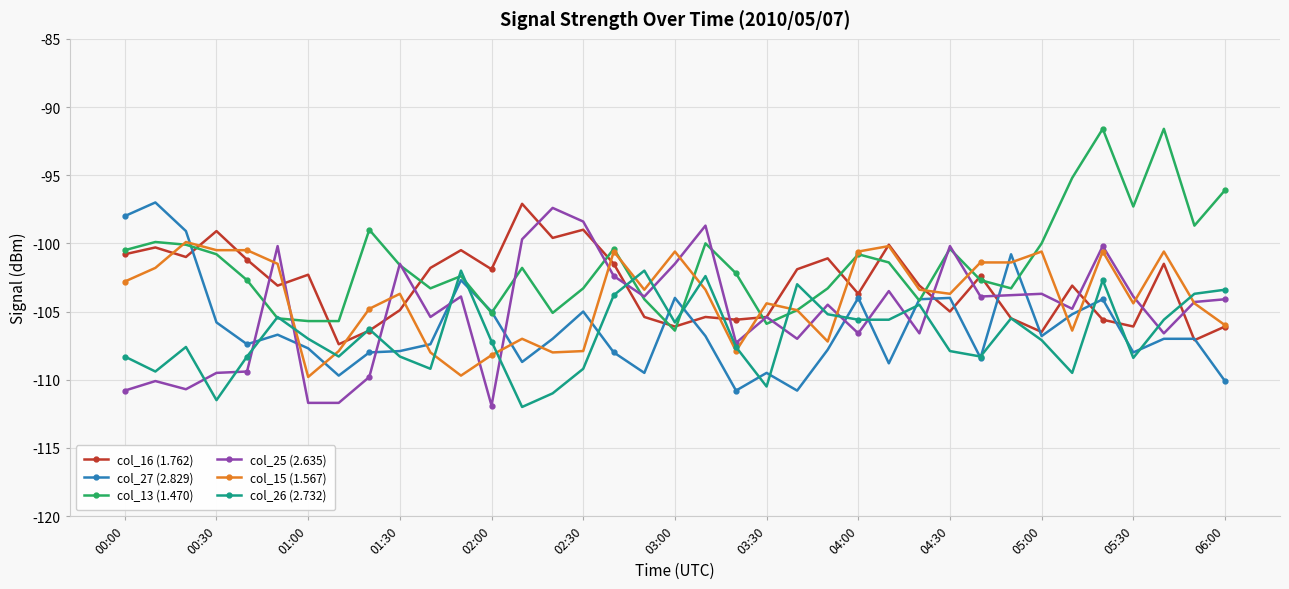

Does the chart have visible grid lines?

Yes